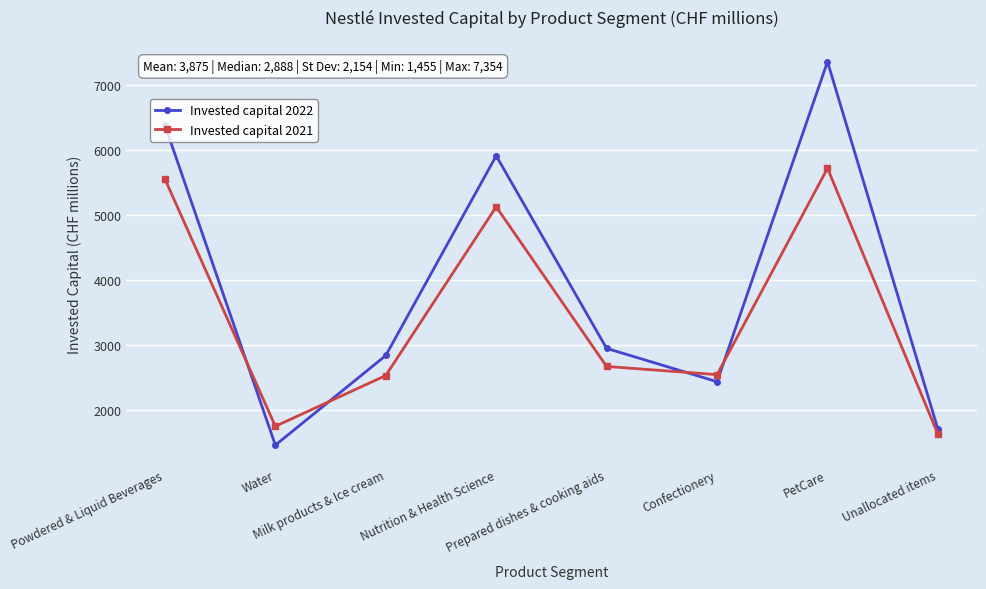

True or false: Invested capital 2022 and Invested capital 2021 cross at least once.

True